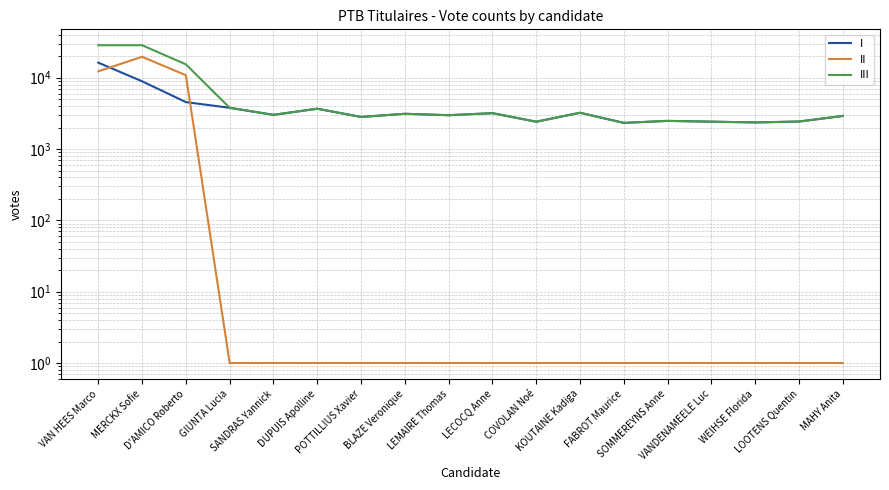

Which series changed the most between SANDRAS Yannick and MAHY Anita?

I